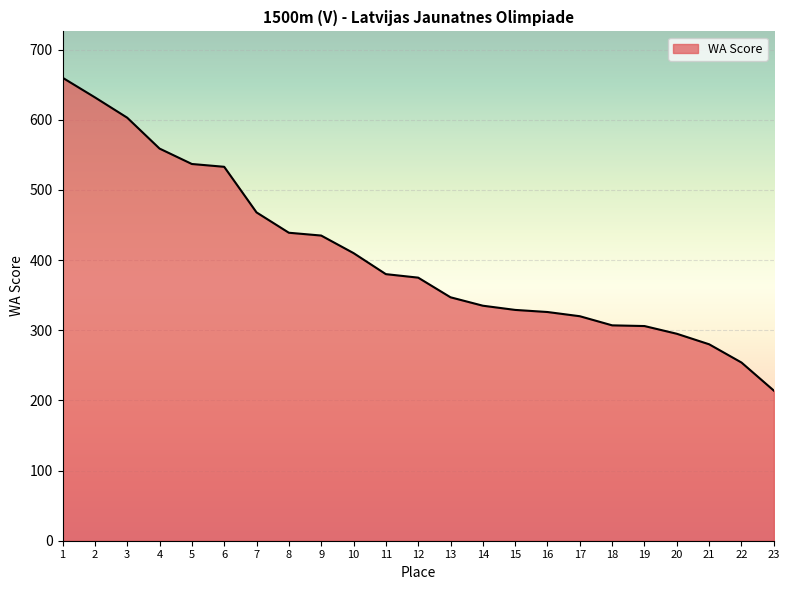

Does the chart have visible grid lines?

Yes